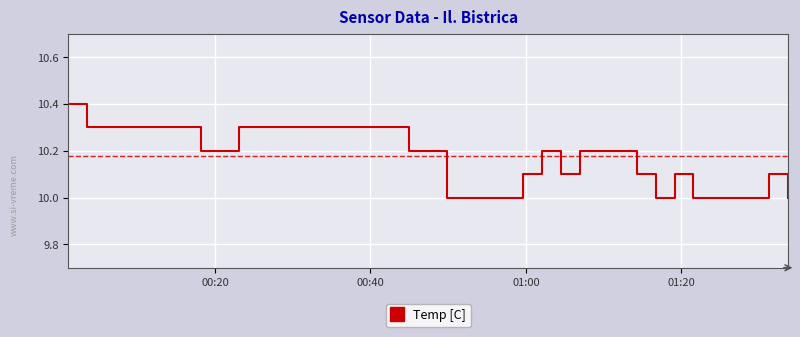

Count the values in the range 10 to 11.

39